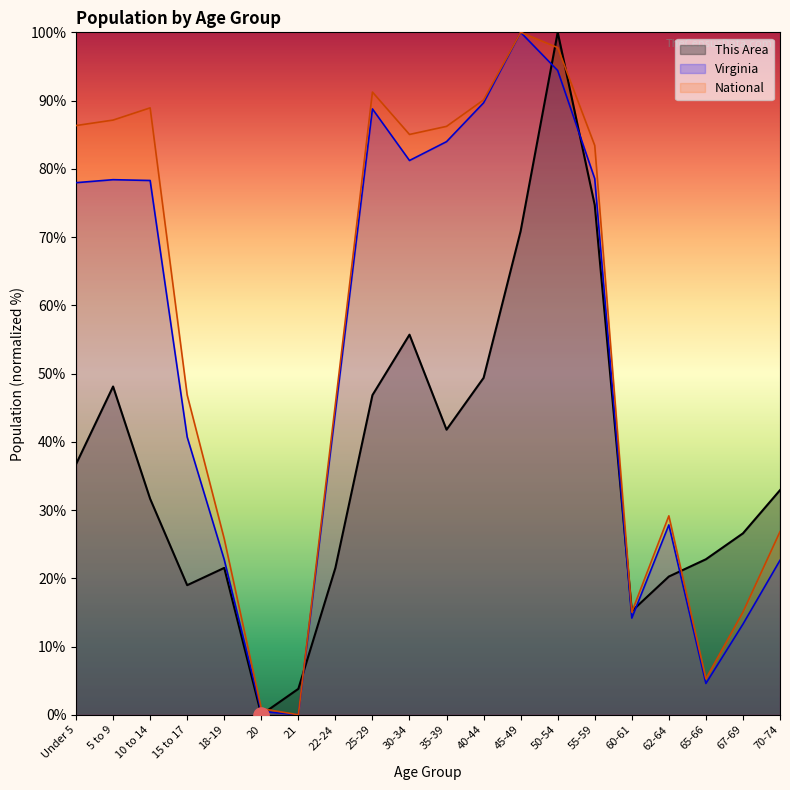

At which category is the sum across all series the highest?

50-54